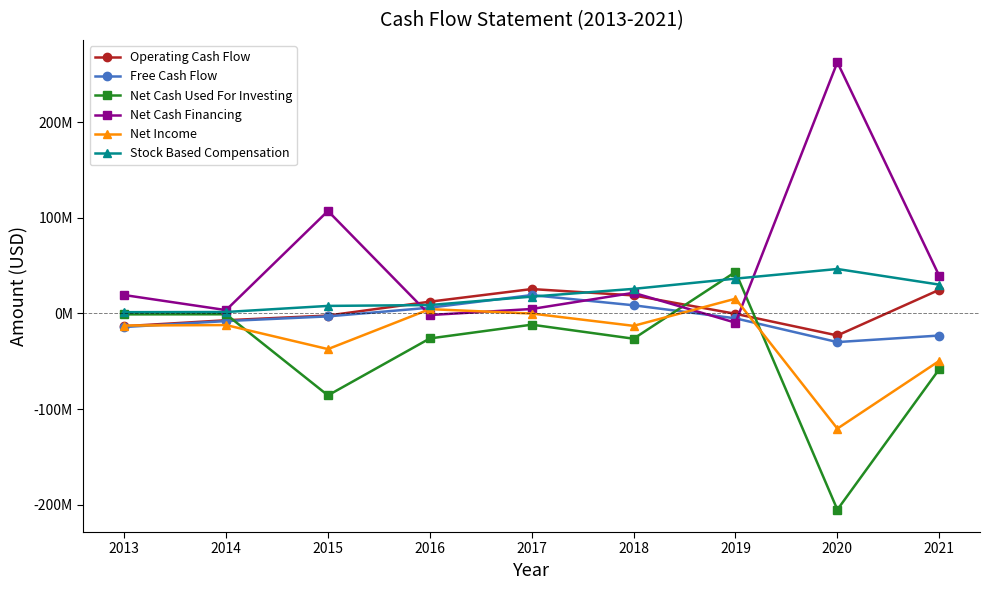

Is the value of Stock Based Compensation at 2016 greater than the value of Net Cash Financing at 2015?

No